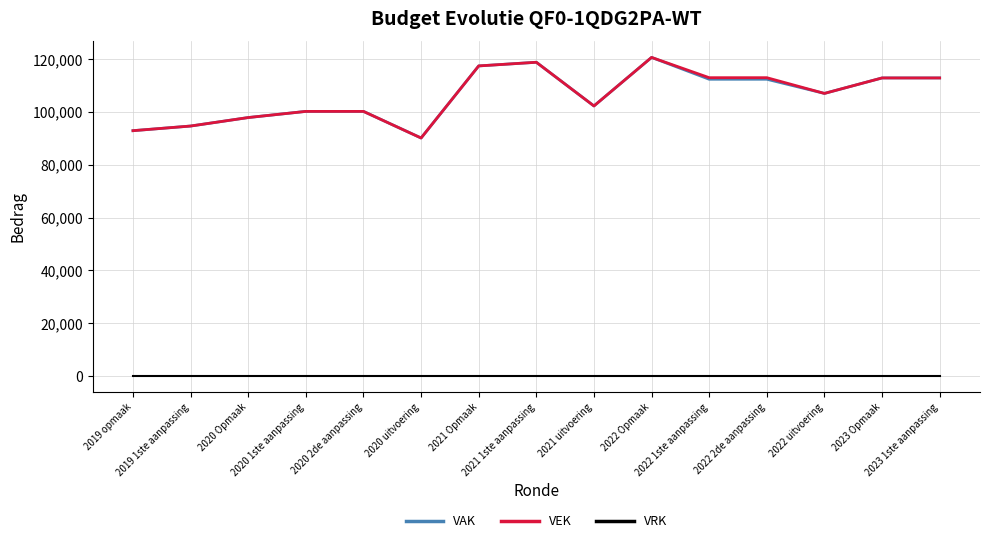

How many lines are shown in the chart?

3